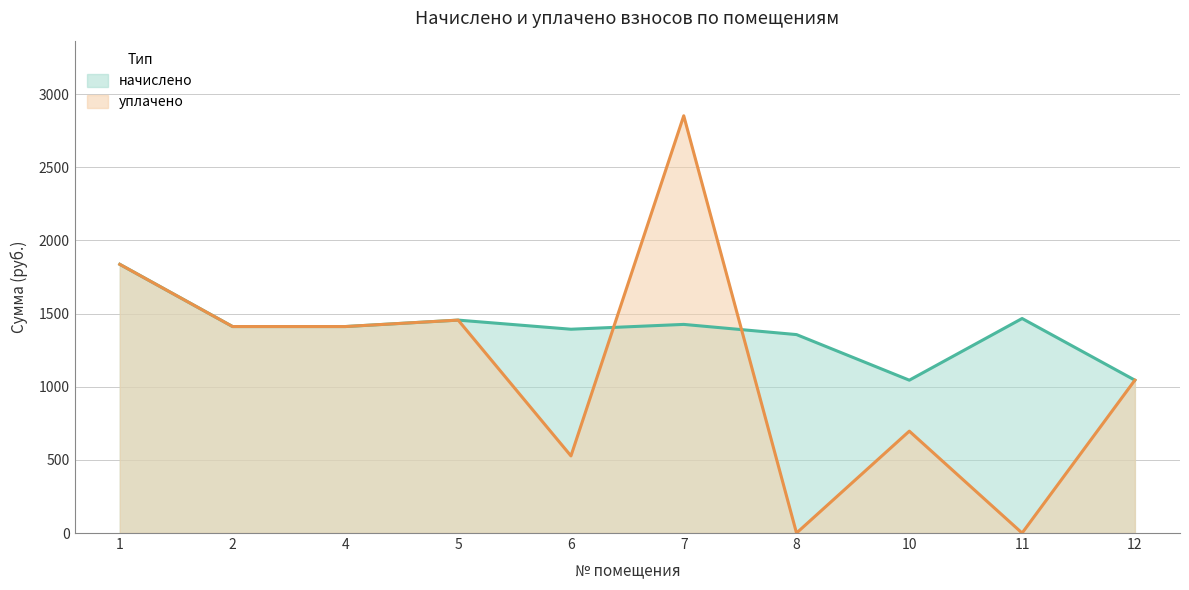

Reading right to left, list all the values displayed in this chart.

начислено: 12=1044.8	11=1466.4	10=1044.8	8=1356.4	7=1426.1	6=1393.1	5=1455.4	4=1411.4	2=1411.4	1=1836.7
уплачено: 12=1045.1	11=0.0	10=696.5	8=0.0	7=2852.2	6=527.1	5=1455.4	4=1411.4	2=1411.4	1=1836.7